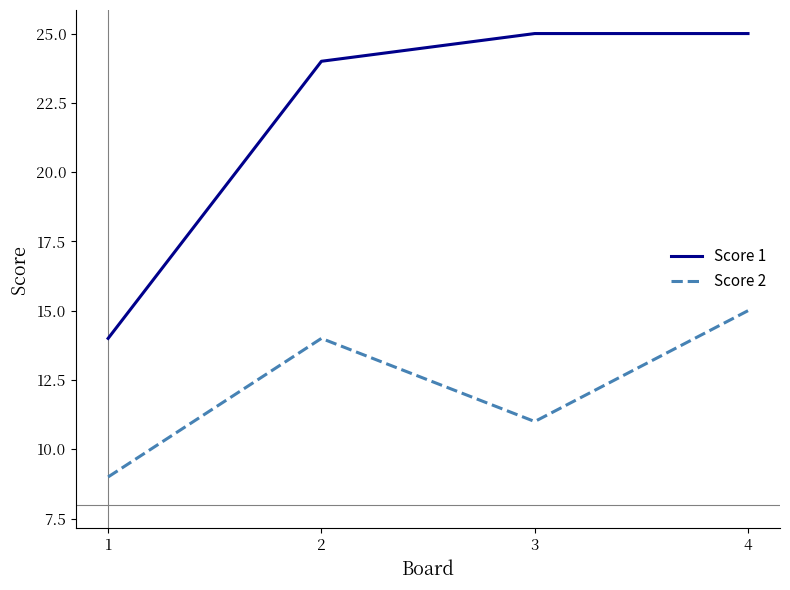

Reading left to right, transcribe all the data shown in this chart.

Score 1: 14	24	25	25
Score 2: 9	14	11	15